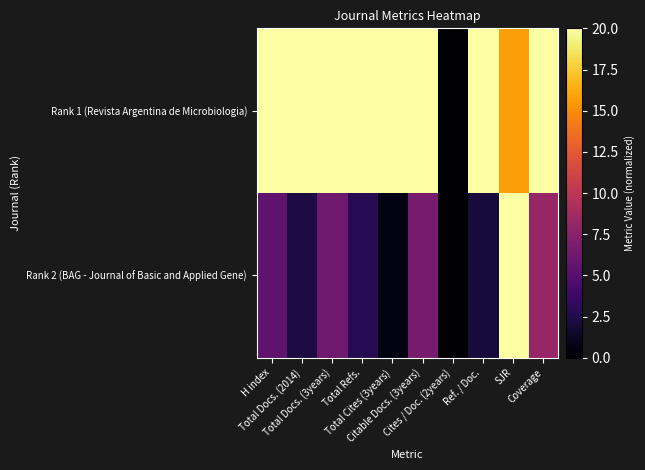

Which series has the widest spread of values?

Rank 1 (Revista Argentina de Microbiologia)